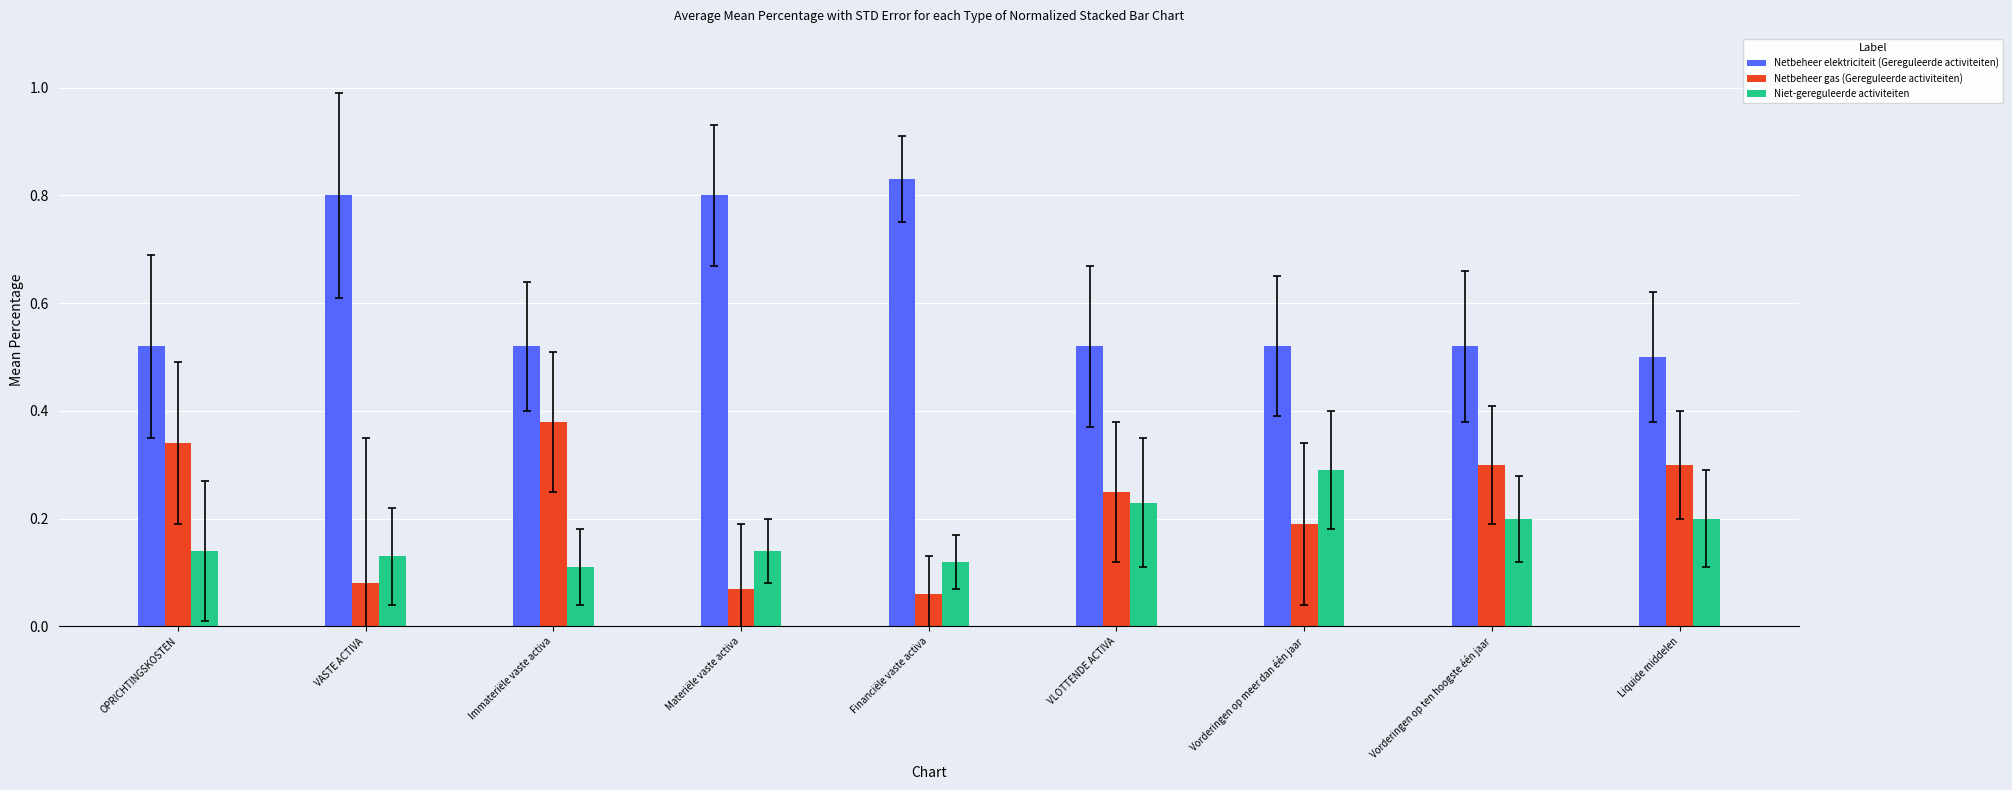

What is the sum of the Netbeheer gas (Gereguleerde activiteiten) values at OPRICHTINGSKOSTEN and Immateriële vaste activa?

0.7